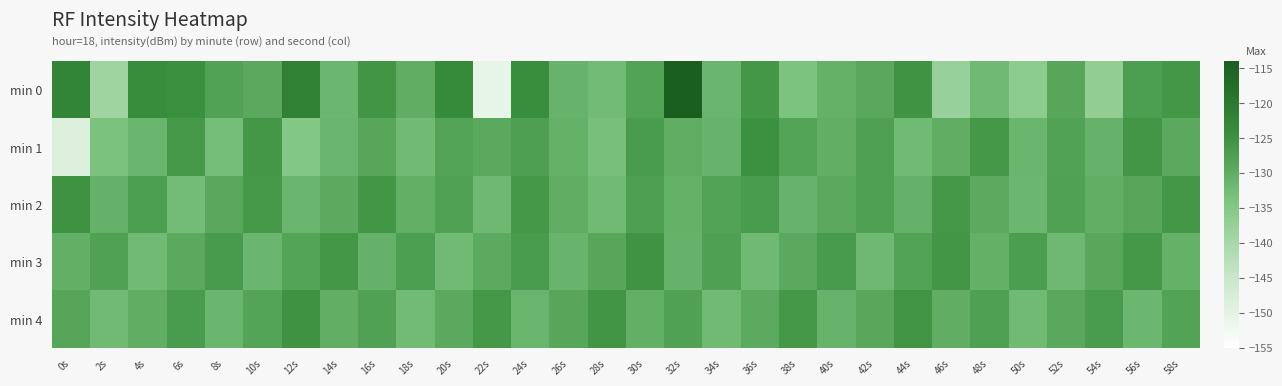

Reading right to left, what are all the values shown in this chart?

min 0: 58s=-125.9	56s=-127.1	54s=-137.0	52s=-128.7	50s=-136.1	48s=-132.0	46s=-137.7	44s=-125.3	42s=-129.0	40s=-130.5	38s=-133.9	36s=-125.9	34s=-131.4	32s=-114.4	30s=-128.2	28s=-132.6	26s=-131.1	24s=-124.3	22s=-150.7	20s=-123.9	18s=-130.0	16s=-125.7	14s=-131.7	12s=-121.5	10s=-129.1	8s=-128.0	6s=-124.7	4s=-124.2	2s=-138.9	0s=-122.4
min 1: 58s=-129.3	56s=-125.7	54s=-130.9	52s=-128.0	50s=-131.6	48s=-126.2	46s=-129.8	44s=-132.4	42s=-127.5	40s=-130.1	38s=-128.3	36s=-124.9	34s=-131.1	32s=-129.7	30s=-126.8	28s=-133.2	26s=-130.5	24s=-127.3	22s=-129.1	20s=-128.4	18s=-132.2	16s=-128.6	14s=-131.4	12s=-134.8	10s=-126.0	8s=-132.8	6s=-126.4	4s=-131.4	2s=-133.6	0s=-148.5
min 2: 58s=-125.9	56s=-128.7	54s=-130.1	52s=-127.9	50s=-131.7	48s=-129.5	46s=-126.3	44s=-130.8	42s=-127.6	40s=-129.3	38s=-131.0	36s=-126.7	34s=-128.2	32s=-130.6	30s=-127.4	28s=-132.3	26s=-129.7	24s=-126.1	22s=-131.9	20s=-127.7	18s=-130.2	16s=-125.8	14s=-129.5	12s=-131.3	10s=-126.4	8s=-128.9	6s=-132.6	4s=-127.2	2s=-130.8	0s=-125.1
min 3: 58s=-130.6	56s=-126.2	54s=-128.8	52s=-131.9	50s=-127.1	48s=-130.4	46s=-125.7	44s=-128.1	42s=-131.8	40s=-126.5	38s=-129.2	36s=-132.0	34s=-127.5	32s=-130.9	30s=-125.3	28s=-128.6	26s=-131.2	24s=-126.8	22s=-129.4	20s=-132.1	18s=-127.2	16s=-130.7	14s=-125.9	12s=-128.3	10s=-131.5	8s=-126.6	6s=-129.1	4s=-132.4	2s=-127.8	0s=-130.2
min 4: 58s=-128.2	56s=-131.7	54s=-126.8	52s=-129.0	50s=-132.3	48s=-127.6	46s=-130.0	44s=-125.5	42s=-128.8	40s=-131.1	38s=-126.3	36s=-129.5	34s=-132.1	32s=-127.9	30s=-130.3	28s=-125.6	26s=-128.7	24s=-131.4	22s=-126.1	20s=-129.2	18s=-132.5	16s=-127.7	14s=-130.1	12s=-125.2	10s=-128.4	8s=-131.6	6s=-126.7	4s=-129.9	2s=-132.2	0s=-128.5